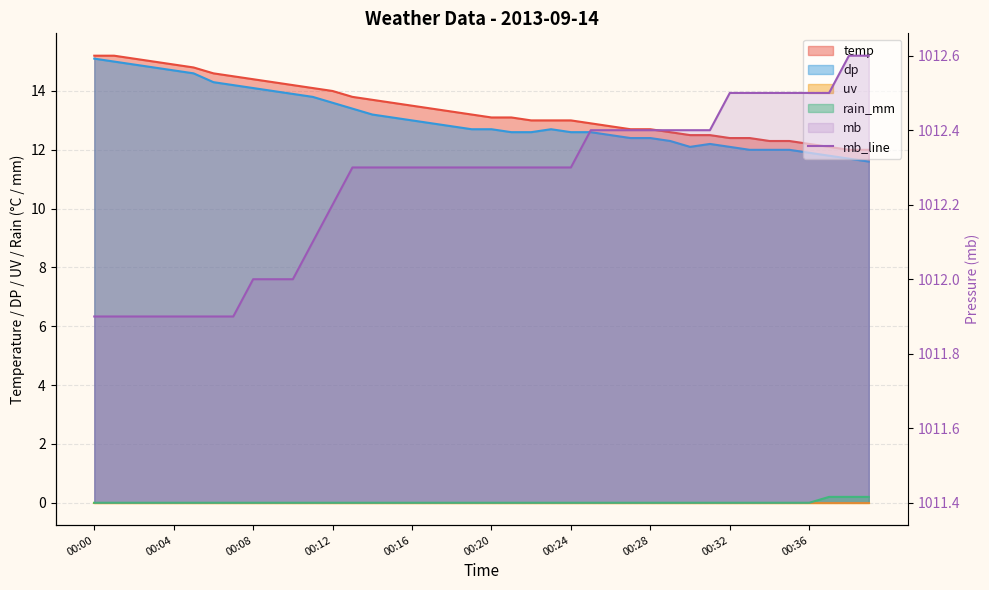

True or false: there are more than 2 points higher than both neighbors.

False